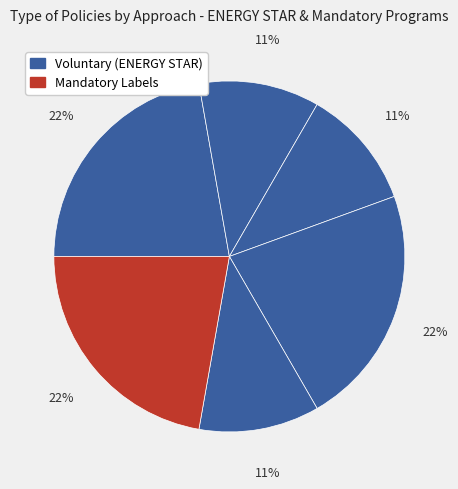

Rank the categories by value from highest to lowest.

Large Networking (ENERGY STAR), NOM-032-ENER-2013 (Mexico), Servers (ENERGY STAR), Small Networking (ENERGY STAR), Resolution No. 3199 (Chile), Data Center Servers (ENERGY STAR), Telephony (ENERGY STAR), Imaging Equipment (ENERGY STAR), Computers (ENERGY STAR)